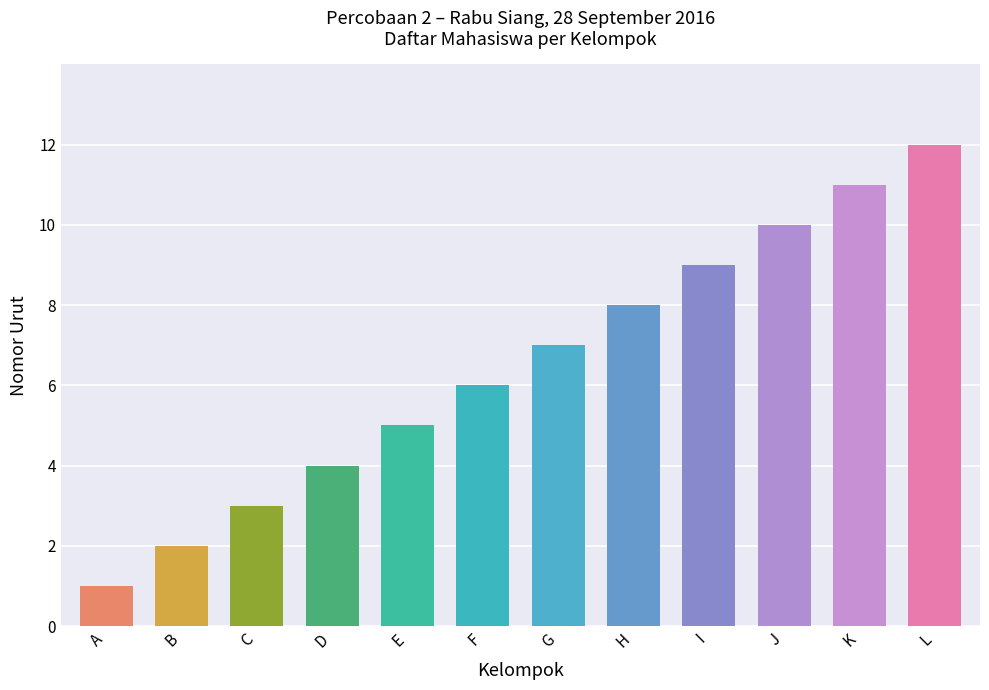

How many values are below 7?

6